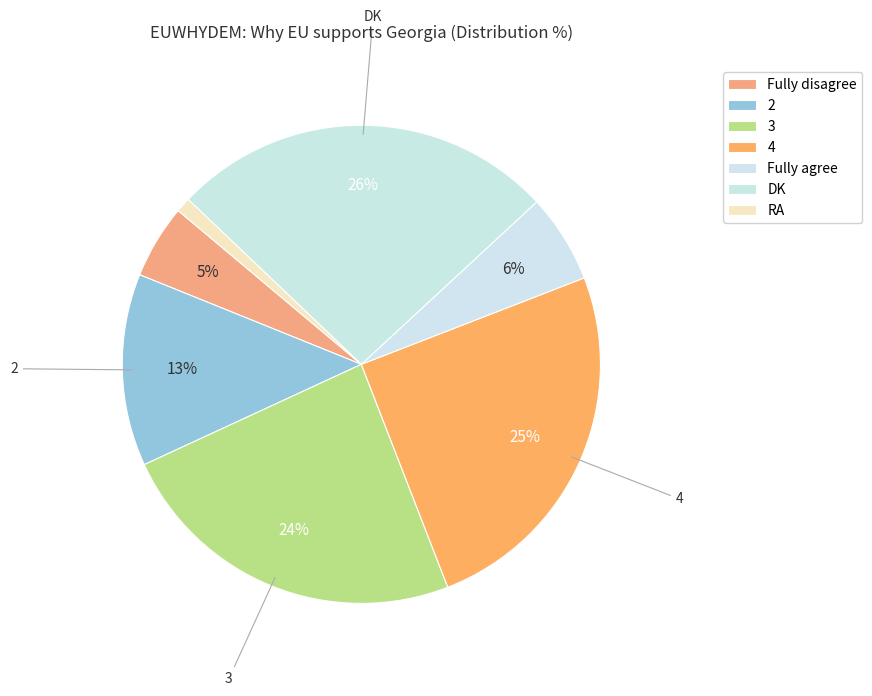

How many segments does this pie chart have?

7